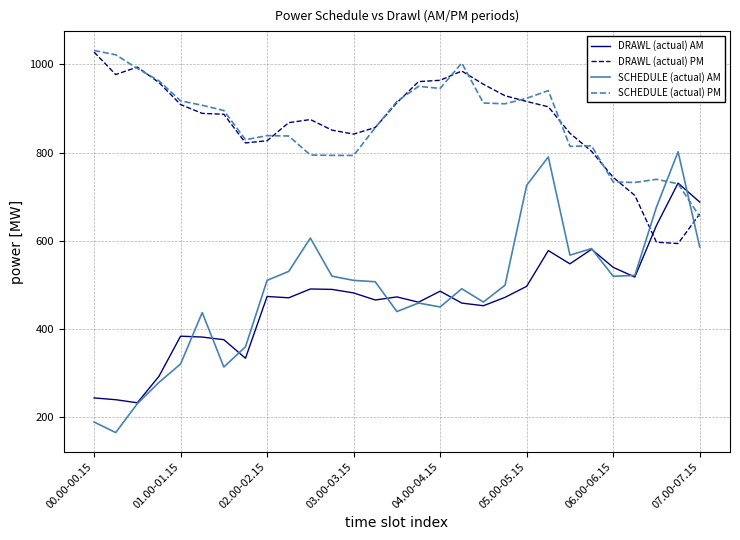

True or false: DRAWL (actual) AM and SCHEDULE (actual) PM cross at least once.

True